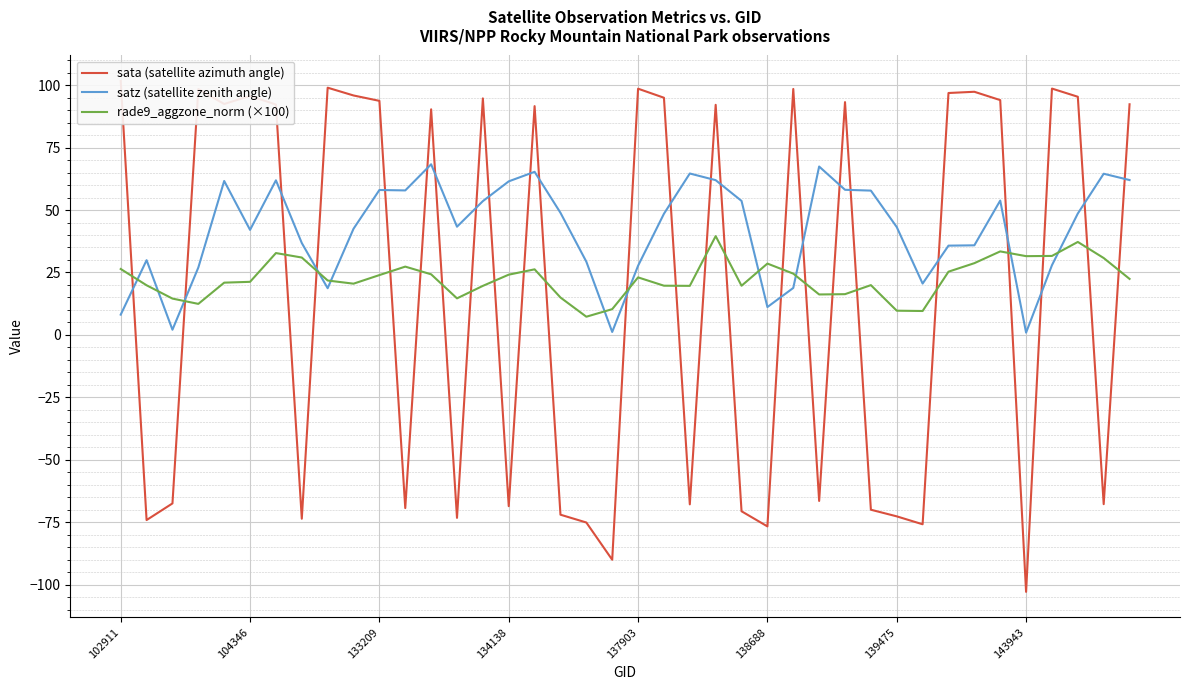

What is the total value across all series at 38?

27.5